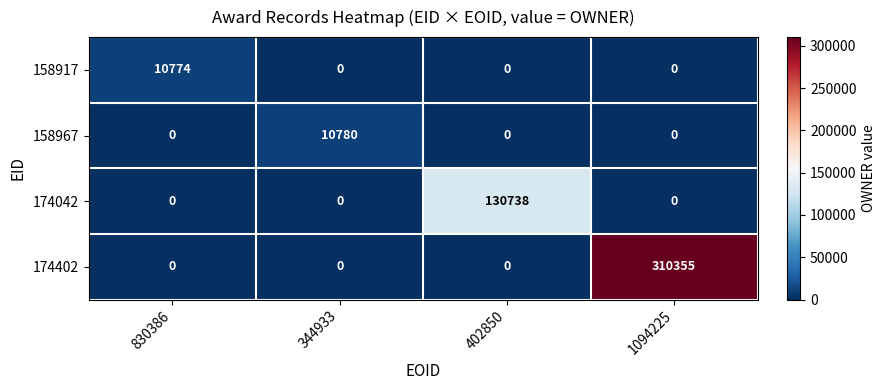

At which category does the chart reach its peak across all series?

1094225